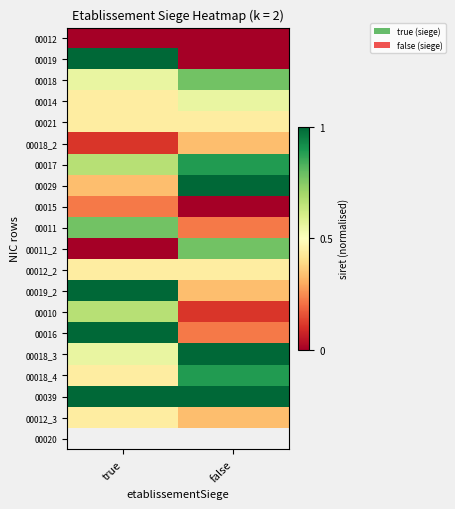

What is the difference between the maximum and minimum values in the 00015 series?

0.2